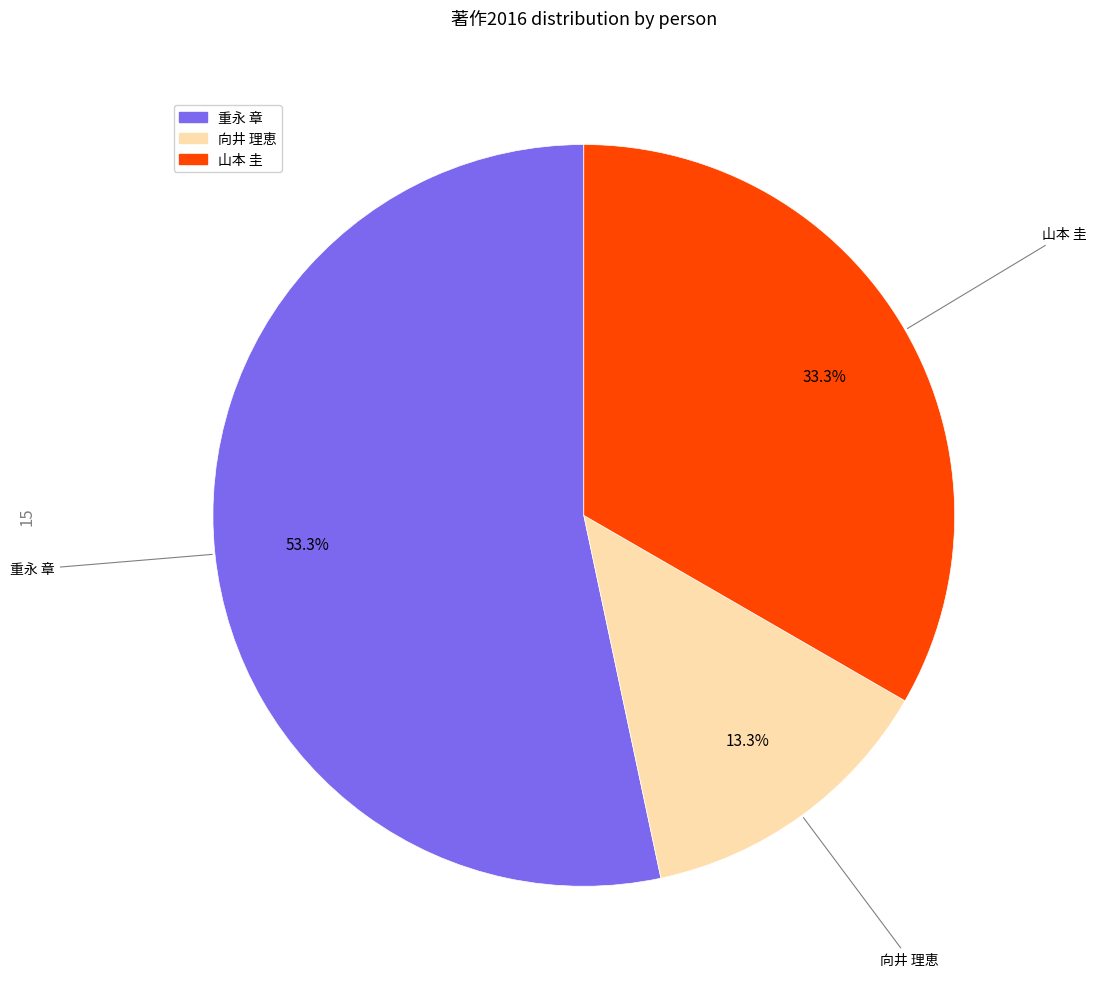

How many segments does this pie chart have?

3